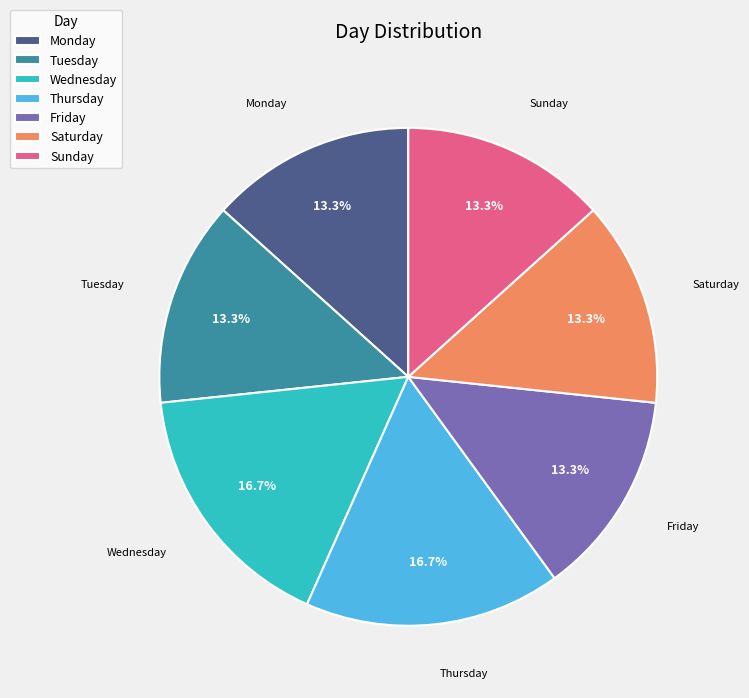

Between Wednesday and Monday, which is larger?

Wednesday